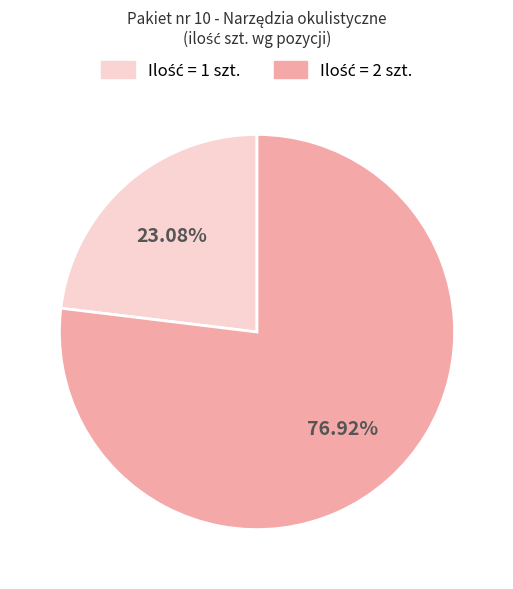

Is there any slice that represents more than half of the pie?

Yes